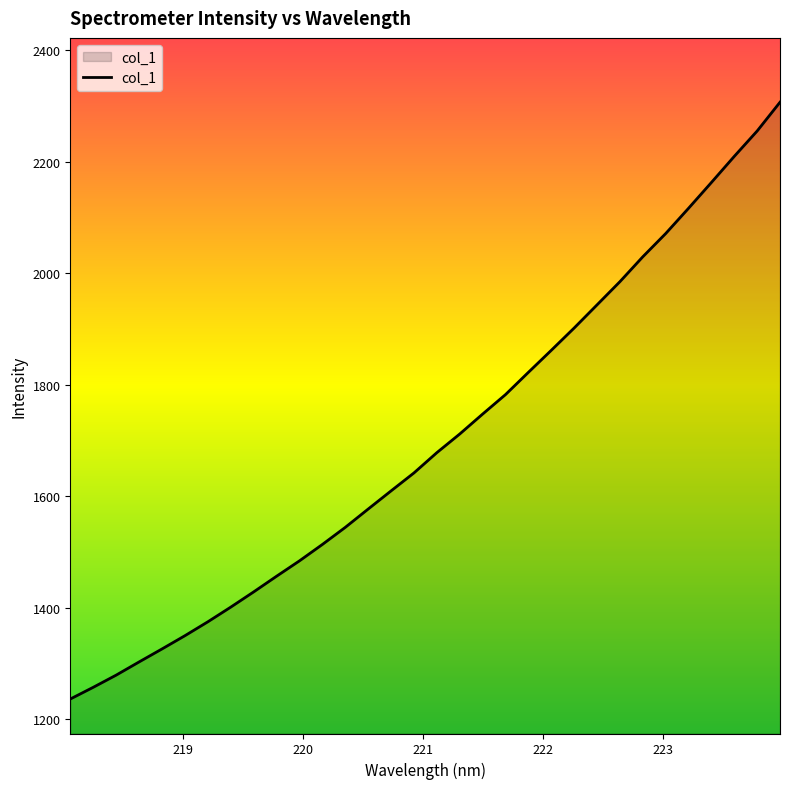

What is the smallest value displayed?

1236.5